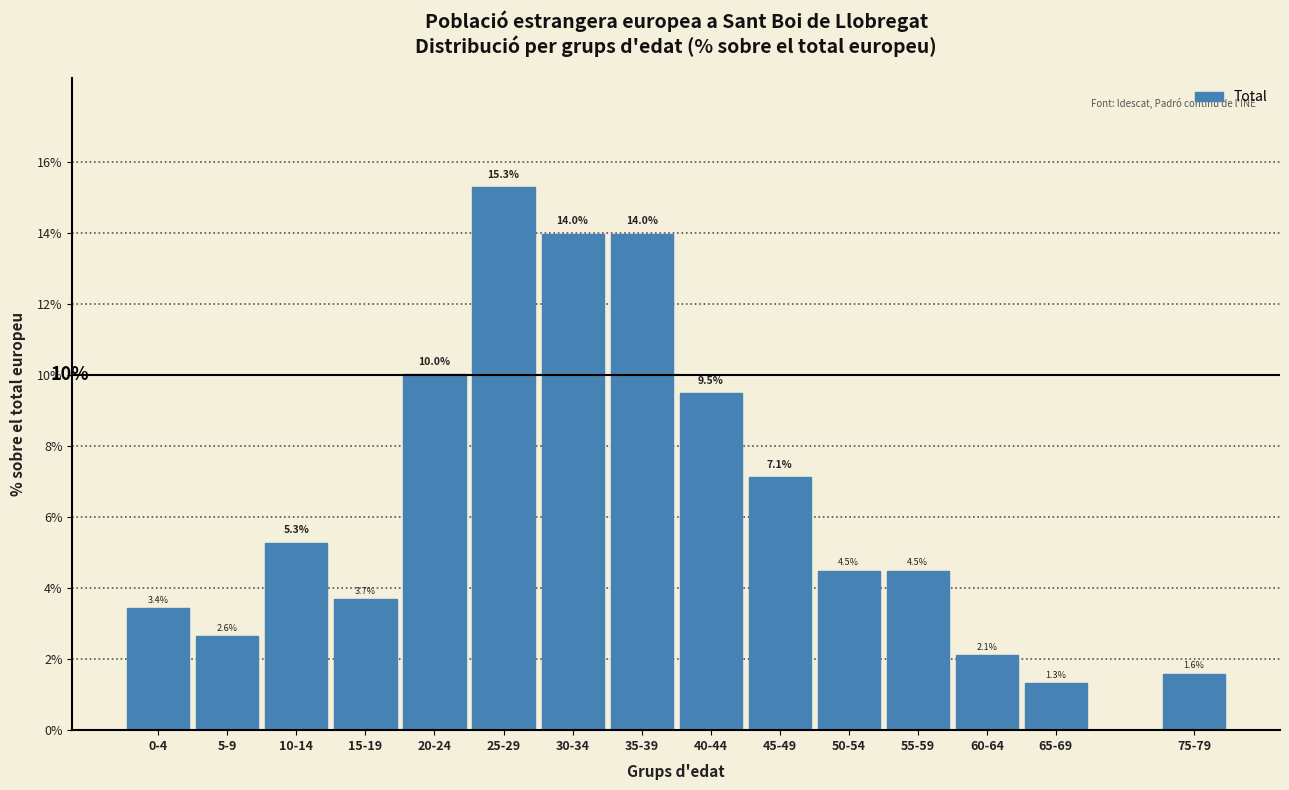

Reading right to left, extract all data points from this chart.

75-79=1.6	65-69=1.3	60-64=2.1	55-59=4.5	50-54=4.5	45-49=7.1	40-44=9.5	35-39=14.0	30-34=14.0	25-29=15.3	20-24=10.0	15-19=3.7	10-14=5.3	5-9=2.6	0-4=3.4